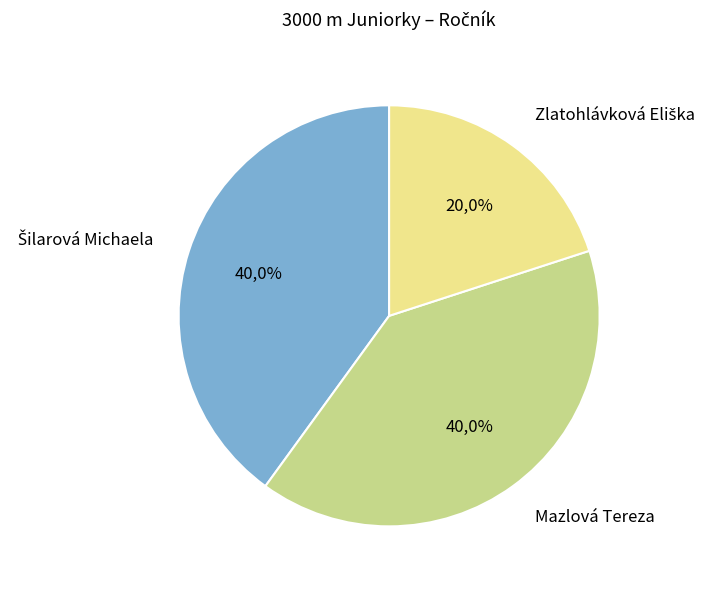

Does Zlatohlávková Eliška account for over 50% of the chart?

No